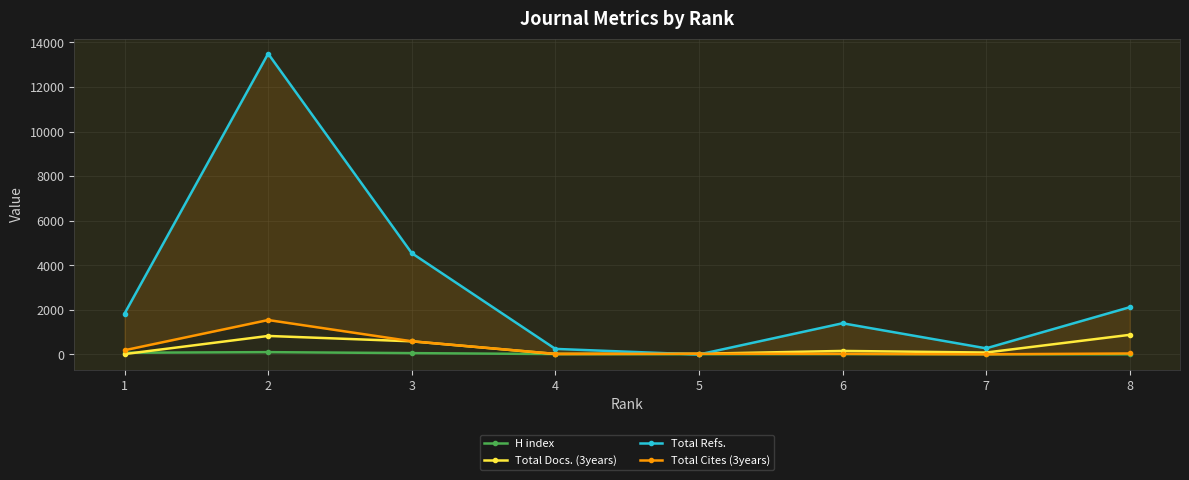

How many times do Total Refs. and Total Docs. (3years) cross each other?

2